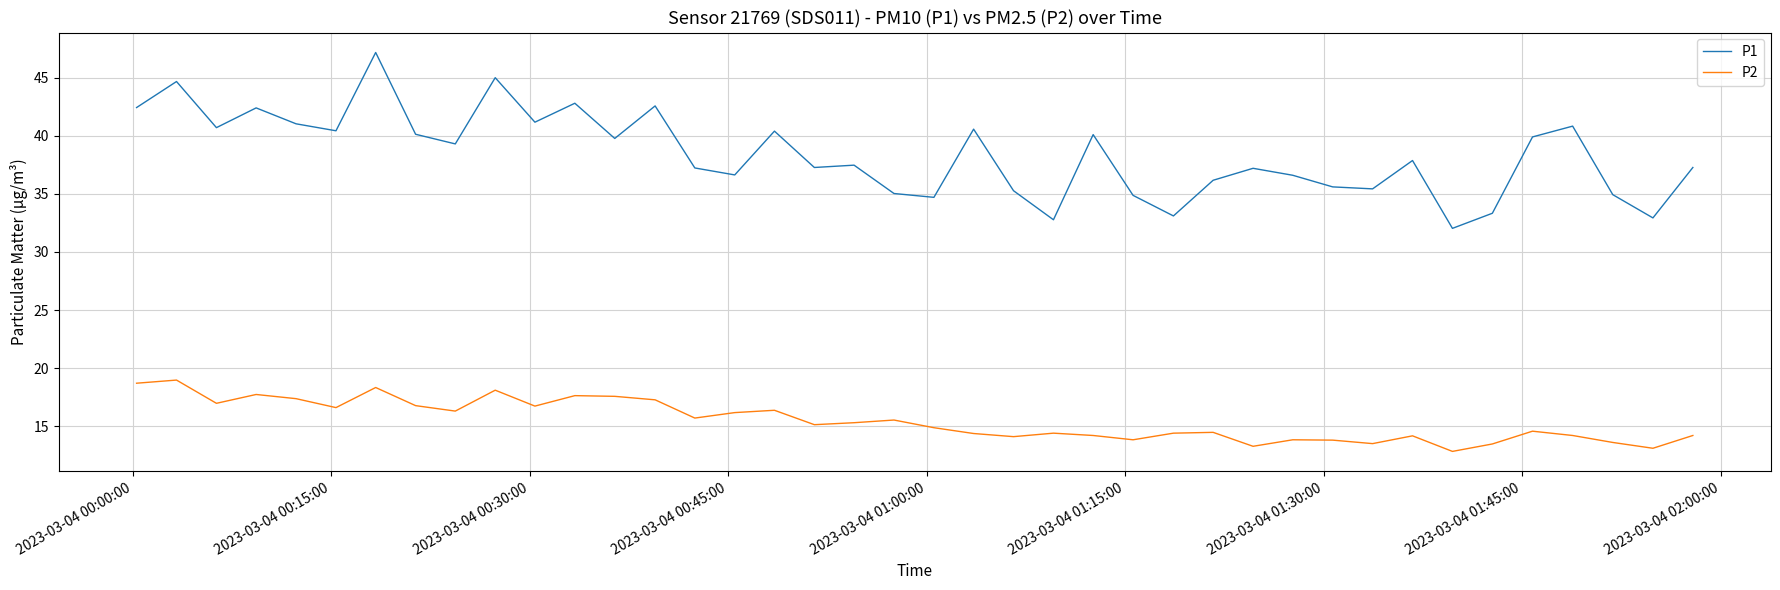

Which series has the largest range (max minus min)?

P1